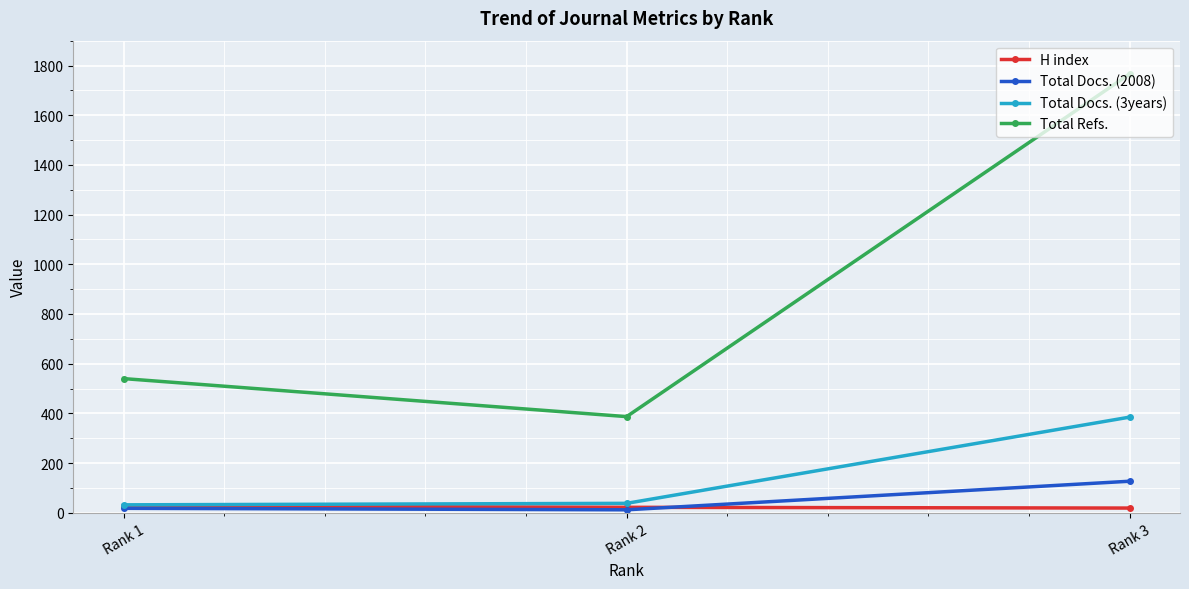

How many lines are shown in the chart?

4